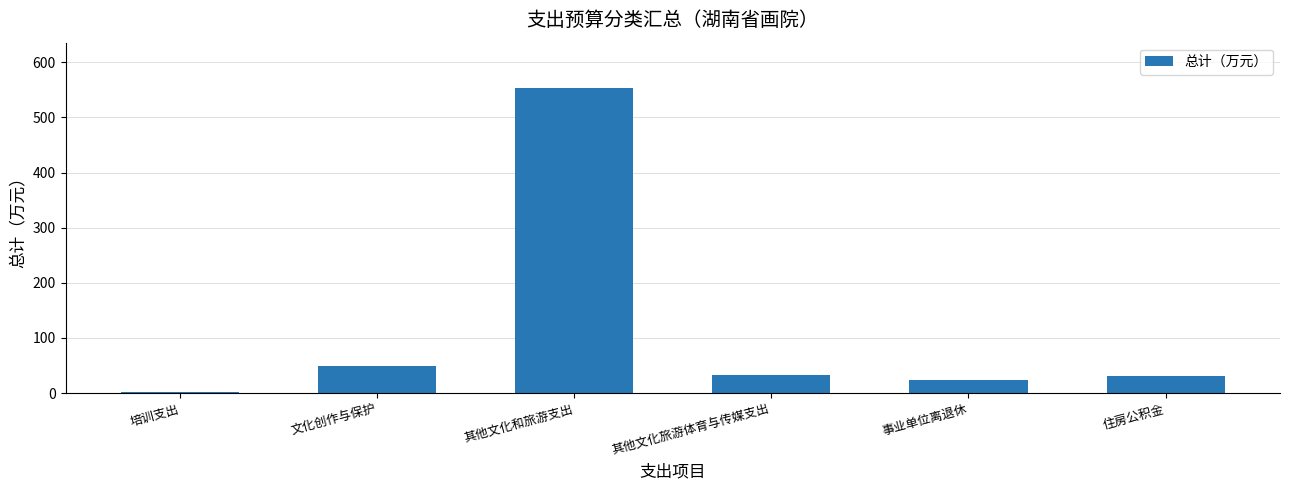

What is the difference between the values at 其他文化旅游体育与传媒支出 and 住房公积金?

3.3